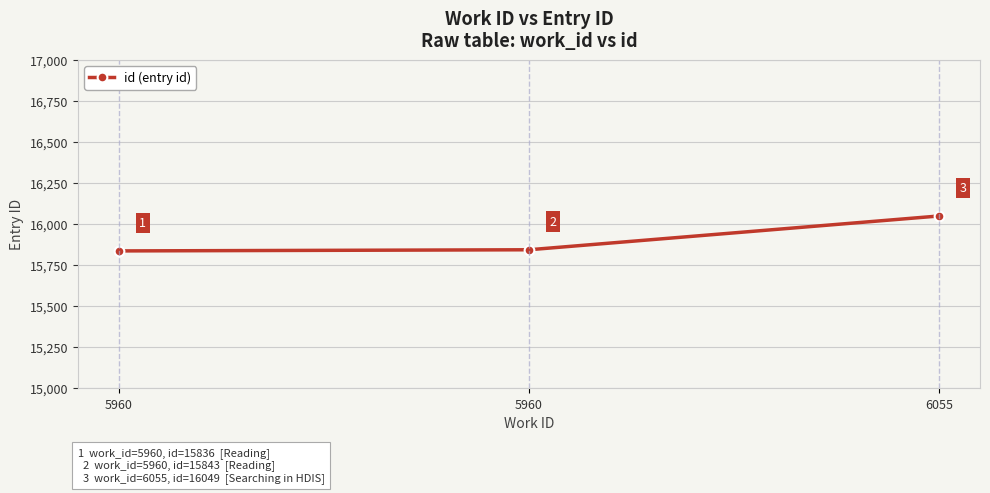

How many distinct data groups are displayed?

1